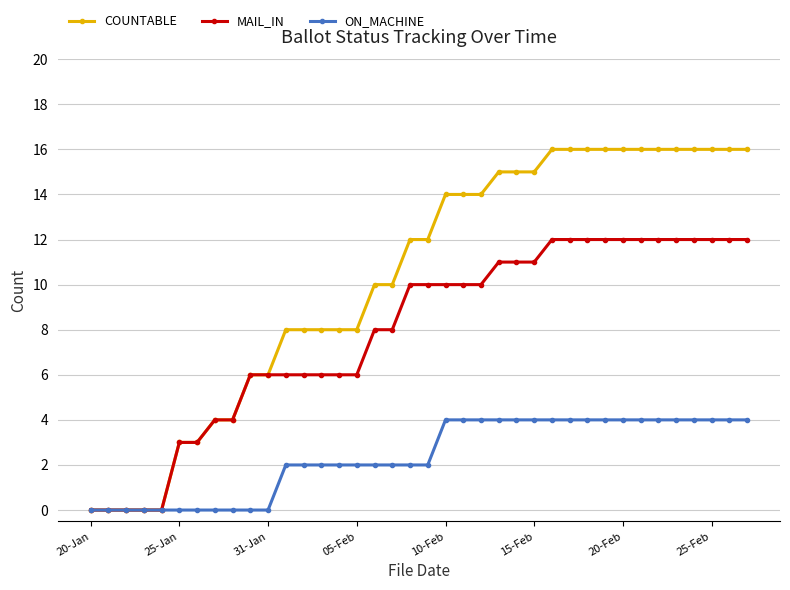

What is the value of the COUNTABLE point at the 34th from the left?

16